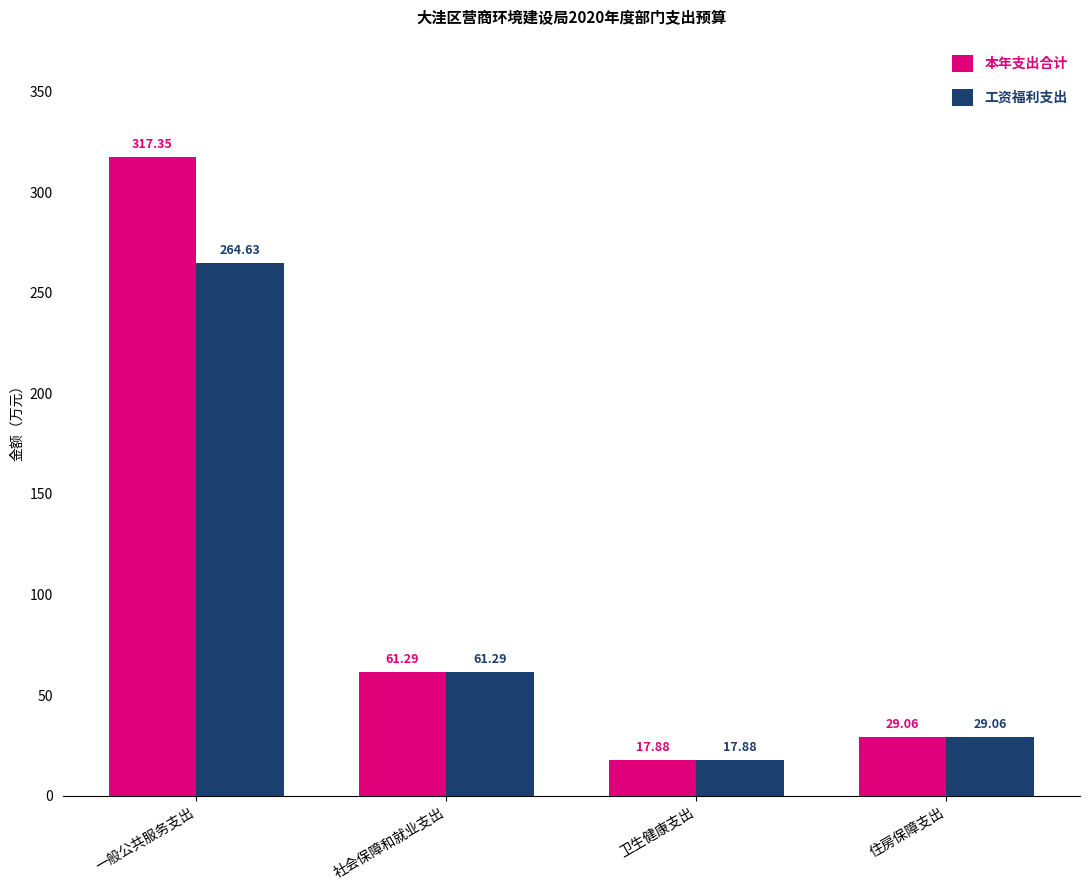

Reading left to right, what are all the values shown in this chart?

本年支出合计: 一般公共服务支出=317.4	社会保障和就业支出=61.3	卫生健康支出=17.9	住房保障支出=29.1
工资福利支出: 一般公共服务支出=264.6	社会保障和就业支出=61.3	卫生健康支出=17.9	住房保障支出=29.1